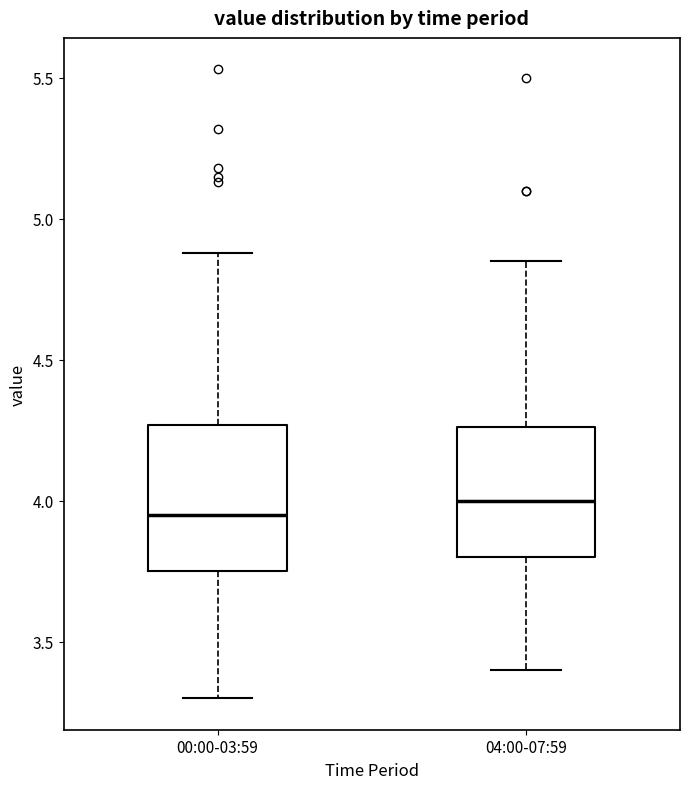

Reading left to right, transcribe this box plot: for each box, give where its median line is, the range the box spans, and where its two whiskers end, as read against the y-axis. The values are not printed on the chart, so give them approximately, as read against the axis.

00:00-03:59: median 3.95, box 3.75 to 4.25, whiskers 3.30 to 4.90
04:00-07:59: median 4.00, box 3.80 to 4.25, whiskers 3.40 to 4.85